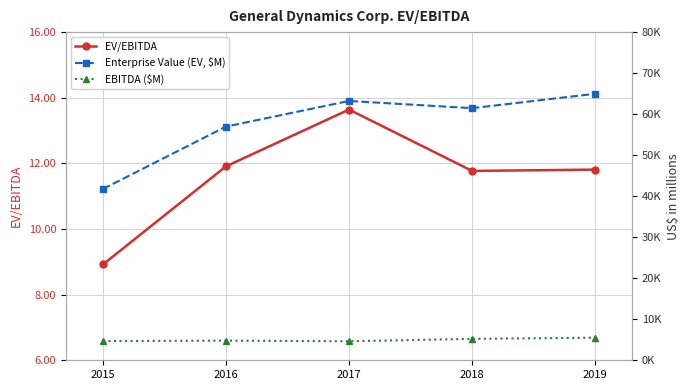

True or false: EBITDA ($M) and Enterprise Value (EV, $M) cross at least once.

False